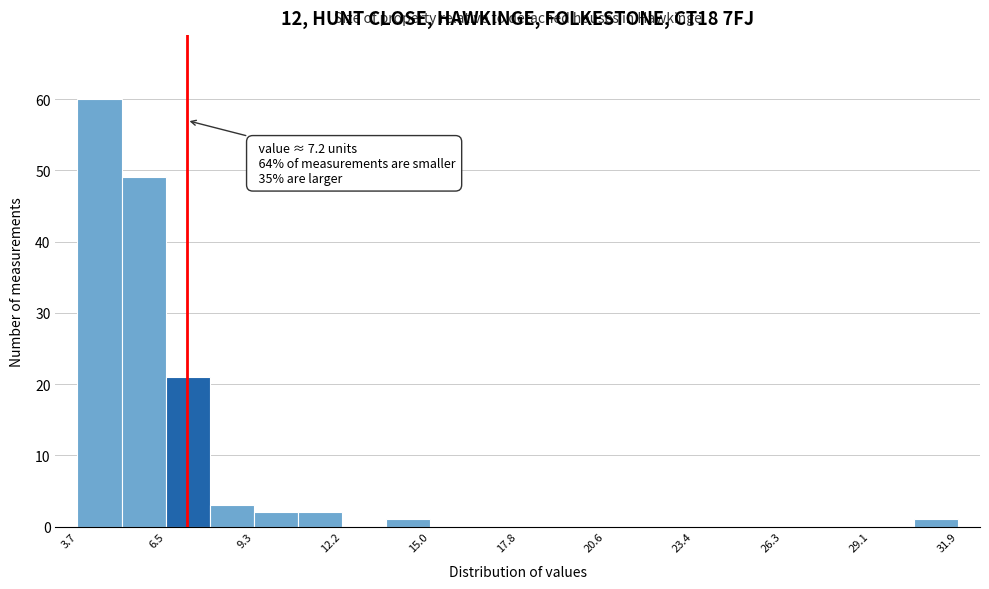

Read against the x-axis, roughly where is the centre of the tallest bar?

4.5